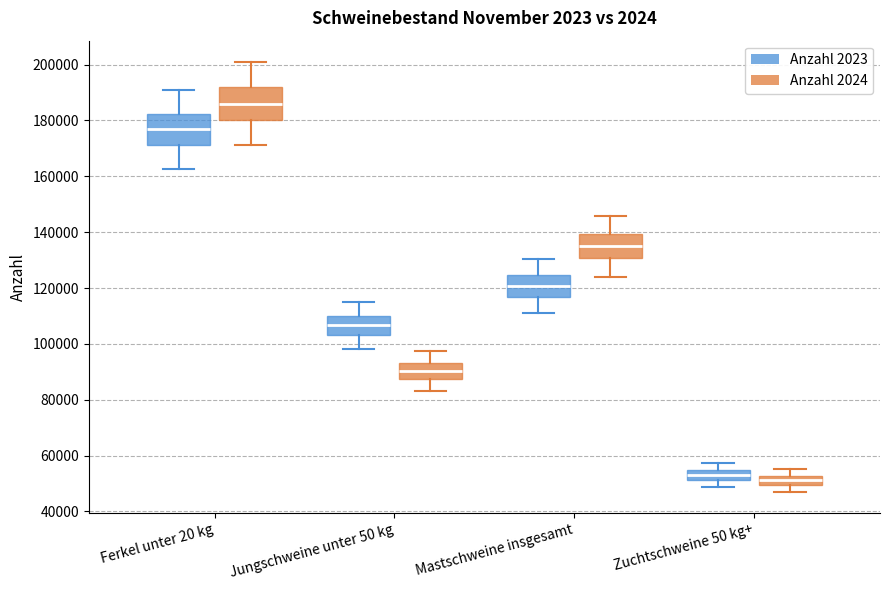

Reading left to right, transcribe this box plot: for each box, give where its median line is, the range the box spans, and where its two whiskers end, as read against the y-axis. The values are not printed on the chart, so give them approximately, as read against the axis.

Ferkel unter 20 kg (Anzahl 2023): median 176000, box 172000 to 182000, whiskers 162000 to 190000
Ferkel unter 20 kg (Anzahl 2024): median 186000, box 180000 to 192000, whiskers 172000 to 200000
Jungschweine unter 50 kg (Anzahl 2023): median 106000, box 104000 to 110000, whiskers 98000 to 116000
Jungschweine unter 50 kg (Anzahl 2024): median 90000, box 88000 to 94000, whiskers 82000 to 98000
Mastschweine insgesamt (Anzahl 2023): median 120000, box 116000 to 124000, whiskers 112000 to 130000
Mastschweine insgesamt (Anzahl 2024): median 134000, box 130000 to 140000, whiskers 124000 to 146000
Zuchtschweine 50 kg+ (Anzahl 2023): median 54000 (inside the box), box 52000 to 54000, whiskers 48000 to 58000
Zuchtschweine 50 kg+ (Anzahl 2024): median 52000 (inside the box), box 50000 to 52000, whiskers 48000 to 56000